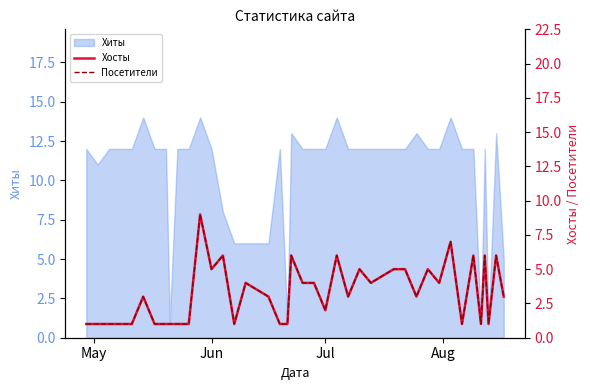

True or false: Хиты has a value of 20 at Jul.

False